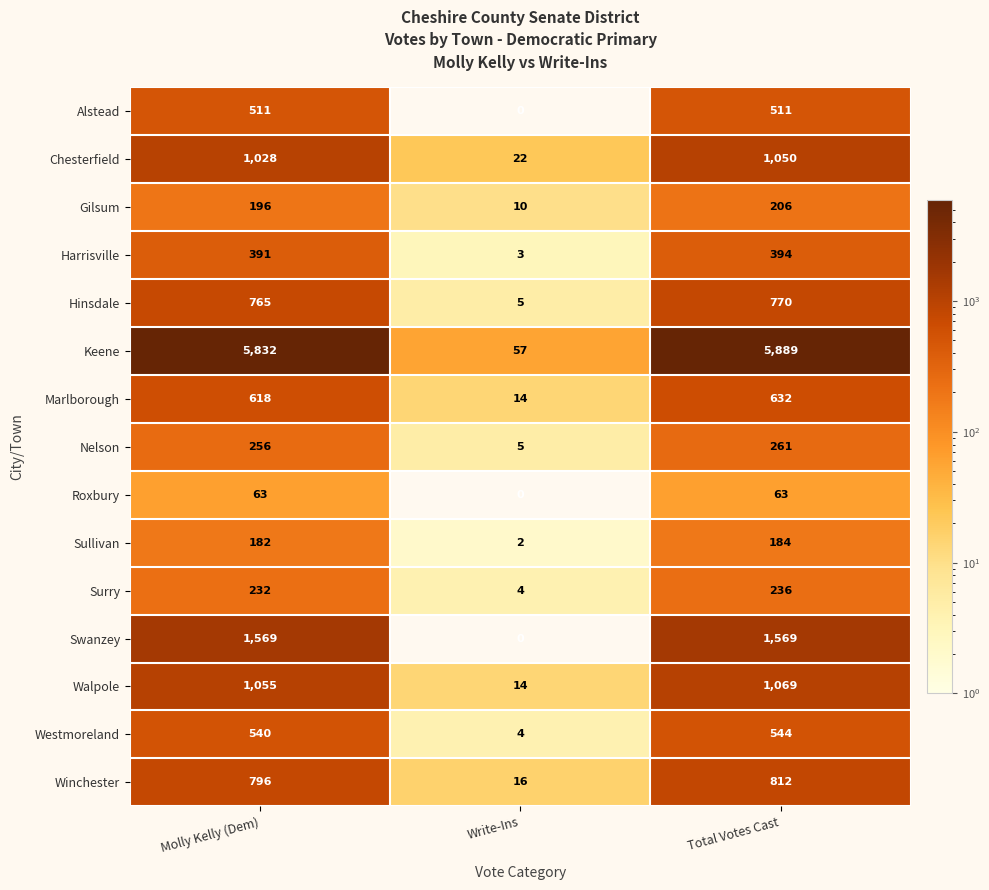

What is the total value across all series at Total Votes Cast?

14190